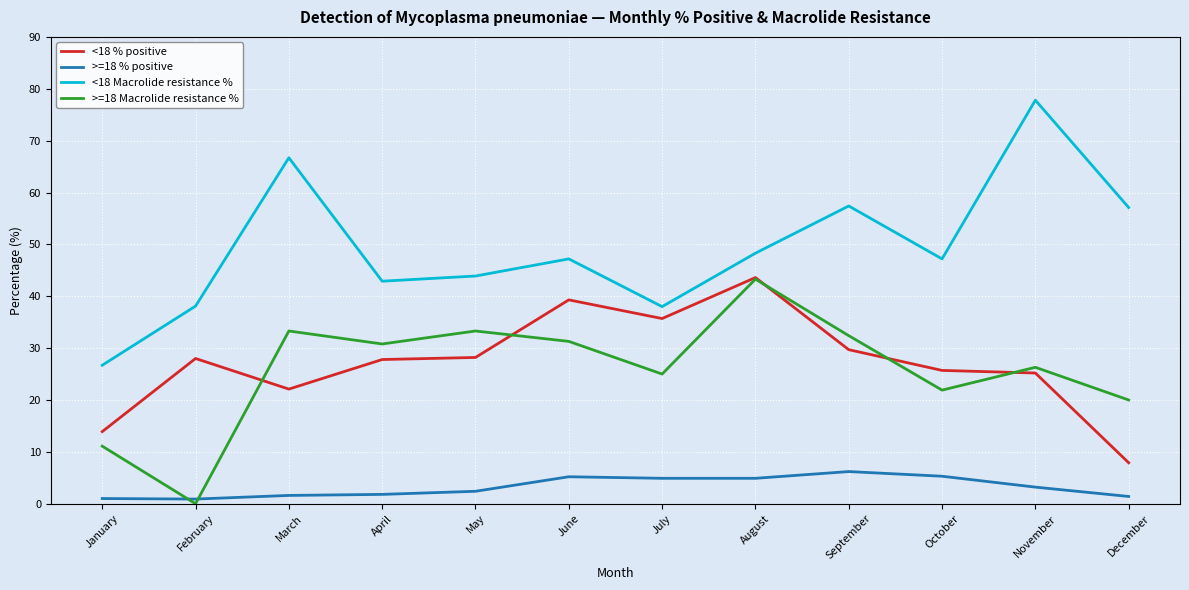

The >=18 Macrolide resistance % series shows 44.6 at July. True or false?

False